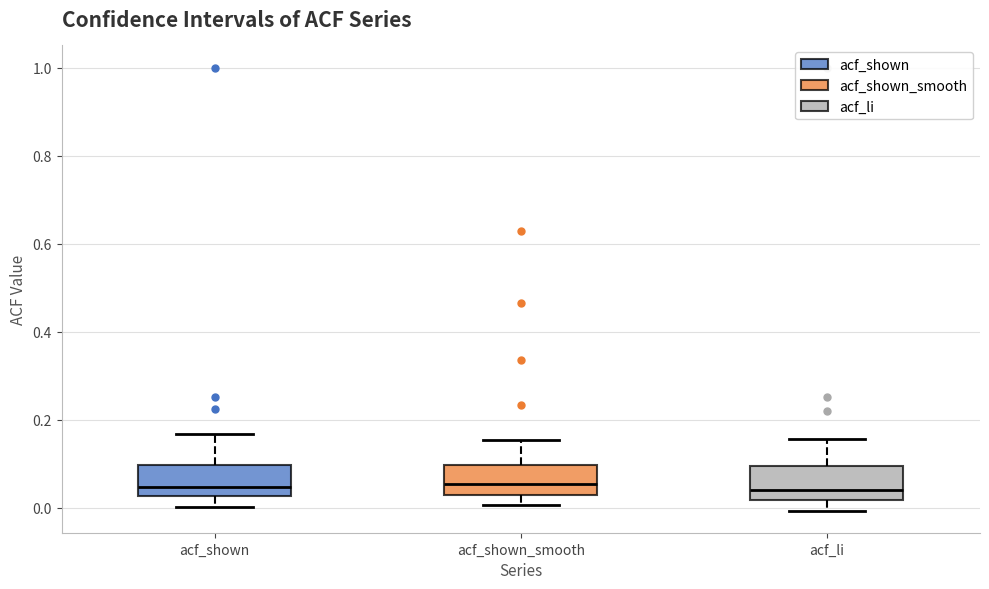

Reading left to right, read every box against the y-axis: the position of its median line, the range the box covers, and the ends of its whiskers. The values are not printed on the chart, so give them approximately, as read against the axis.

acf_shown: median 0.04, box 0.02 to 0.10, whiskers 0.00 to 0.16
acf_shown_smooth: median 0.06, box 0.02 to 0.10, whiskers 0.00 to 0.16
acf_li: median 0.04, box 0.02 to 0.10, whiskers 0.00 to 0.16